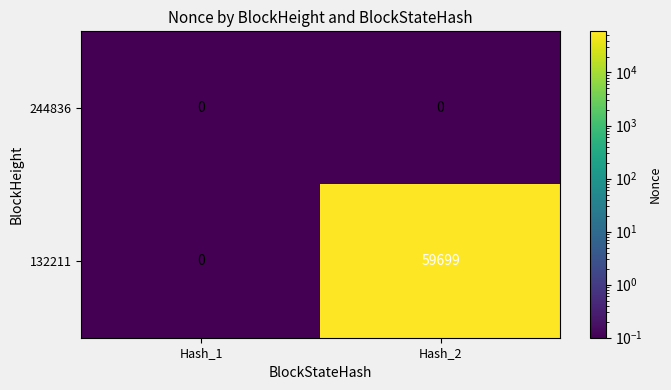

Rank the series at Hash_2 from lowest to highest value.

244836, 132211